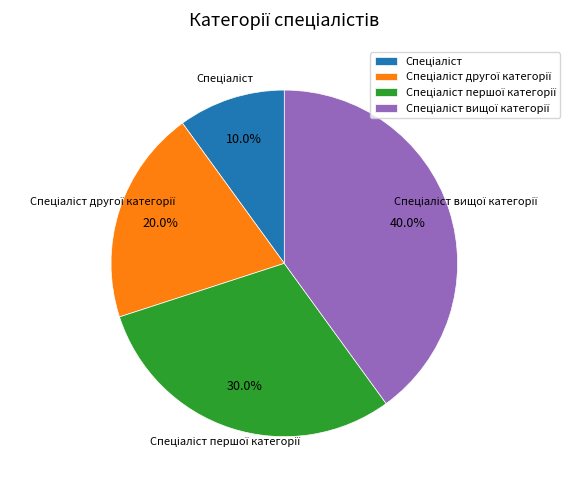

Is there any slice that represents more than half of the pie?

No